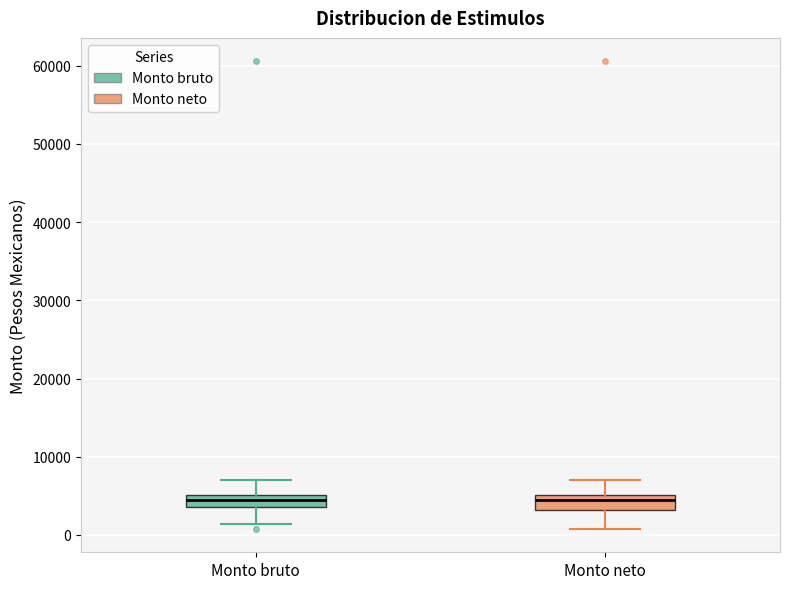

Reading left to right, transcribe this box plot: for each box, give where its median line is, the range the box spans, and where its two whiskers end, as read against the y-axis. The values are not printed on the chart, so give them approximately, as read against the axis.

Monto bruto: median 4000 (inside the box), box 4000 to 5000, whiskers 1000 to 7000
Monto neto: median 4000, box 3000 to 5000, whiskers 1000 to 7000